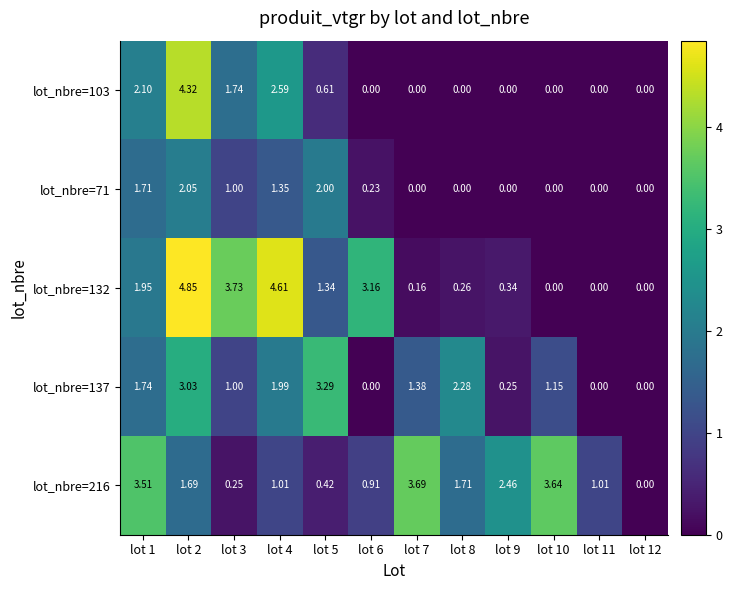

How many values in lot_nbre=216 are above zero?

11